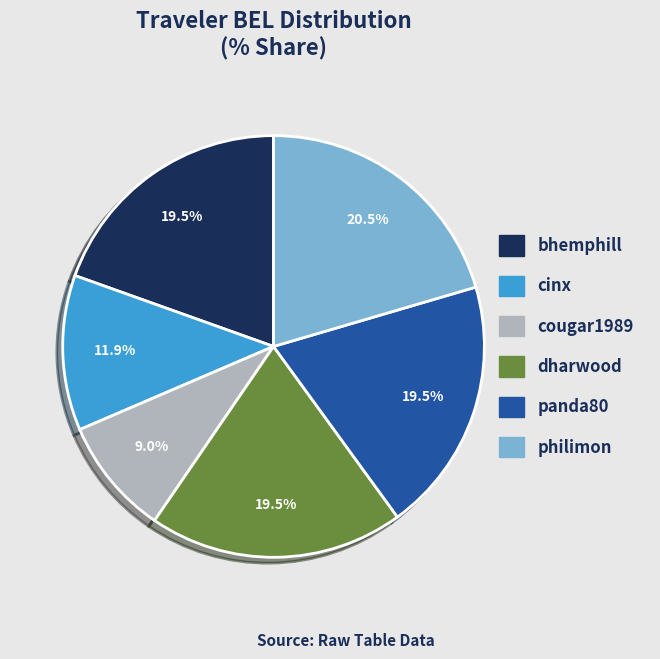

To the nearest percent, what portion does cinx represent?

12%